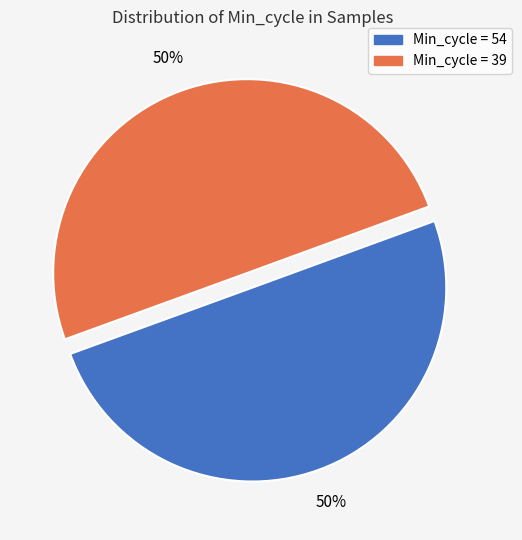

Count the number of slices in the pie.

2